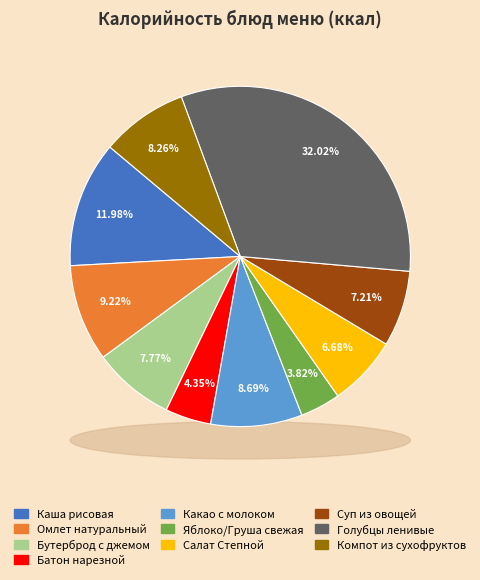

Is there any slice that represents more than half of the pie?

No